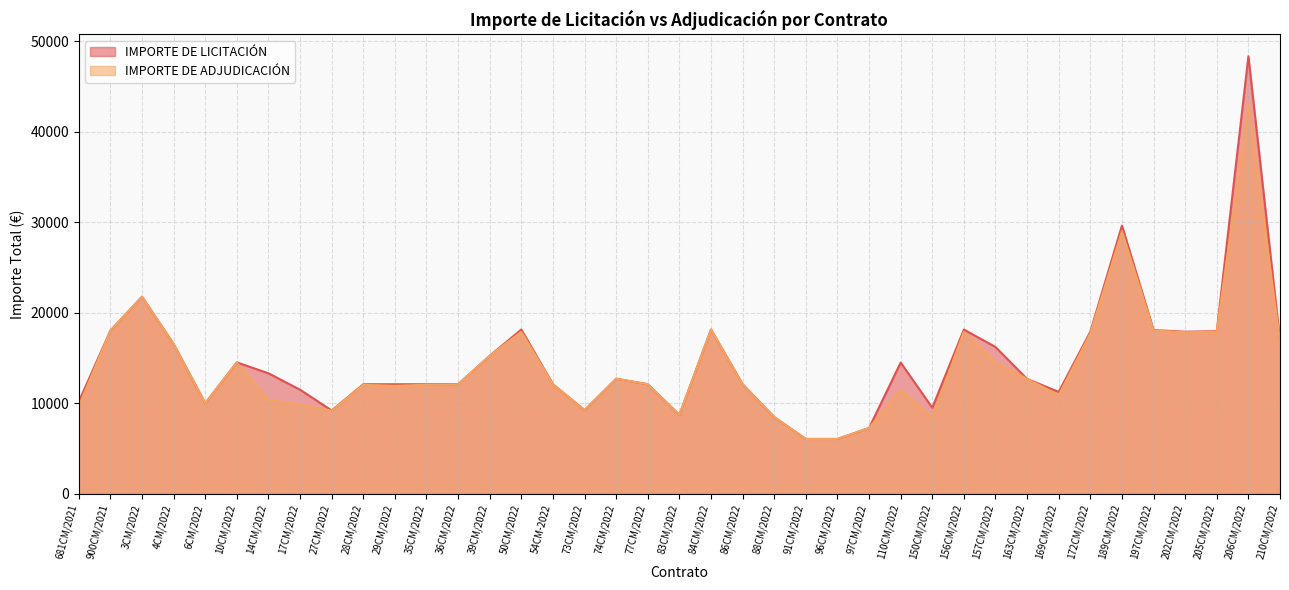

What are all the series names shown in the legend?

IMPORTE DE LICITACIÓN, IMPORTE DE ADJUDICACIÓN